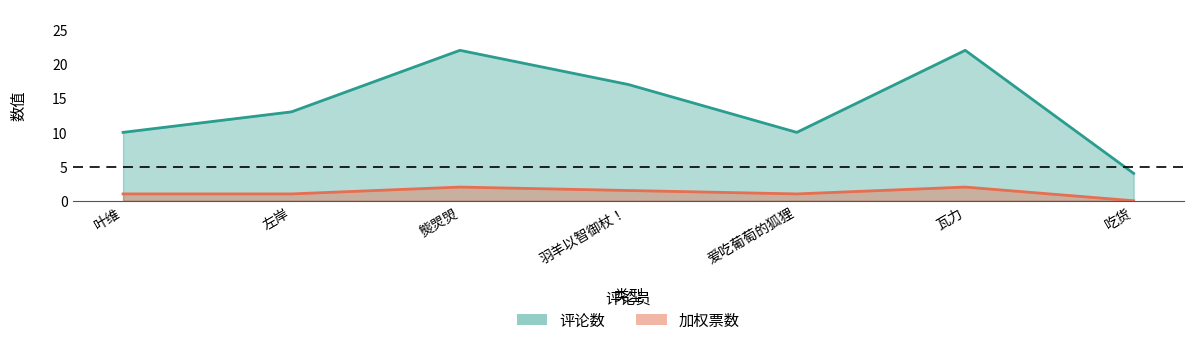

True or false: 评论数 and 加权票数 intersect in this chart.

False